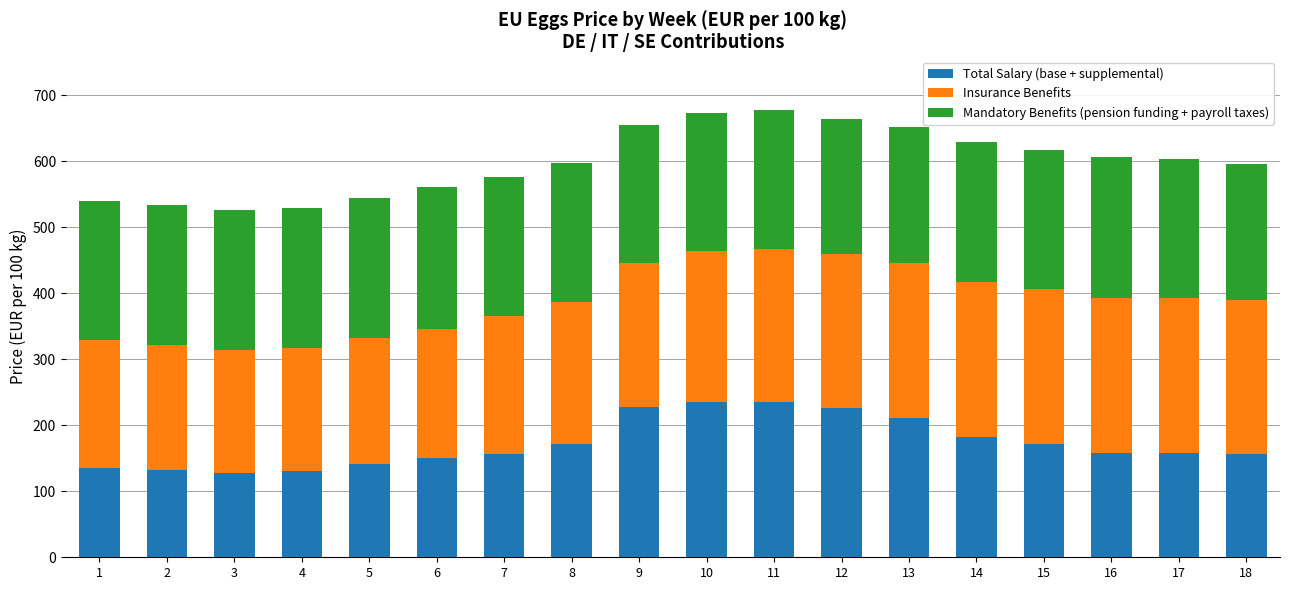

What is the total value across all series at 8?

597.0